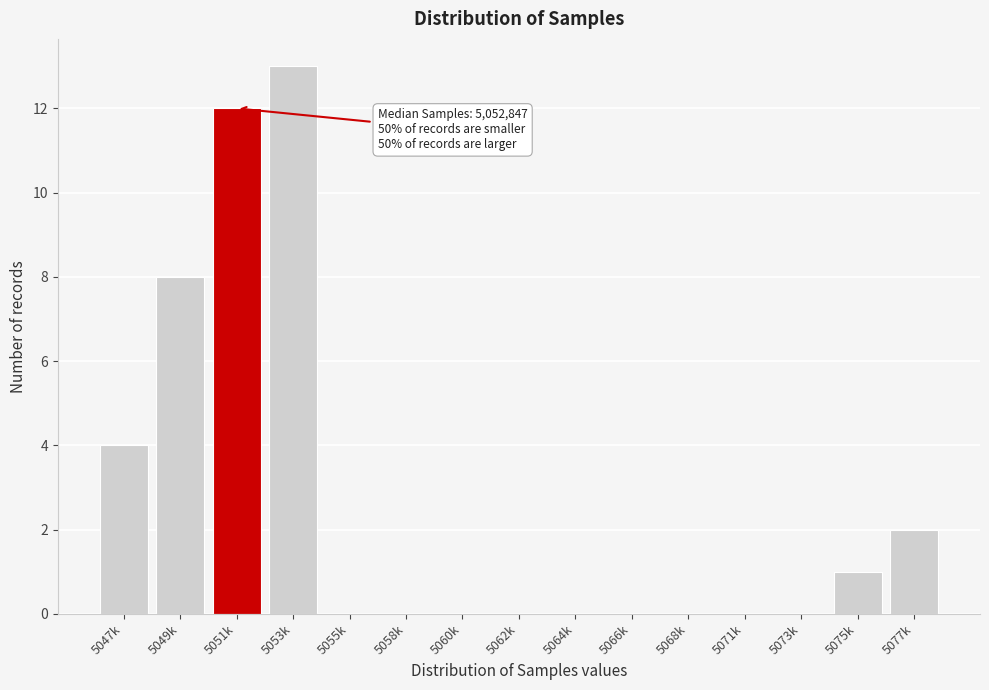

Reading left to right, list all the values displayed in this chart.

5047k=4	5049k=8	5051k=12	5053k=13	5055k=0	5058k=0	5060k=0	5062k=0	5064k=0	5066k=0	5068k=0	5071k=0	5073k=0	5075k=1	5077k=2